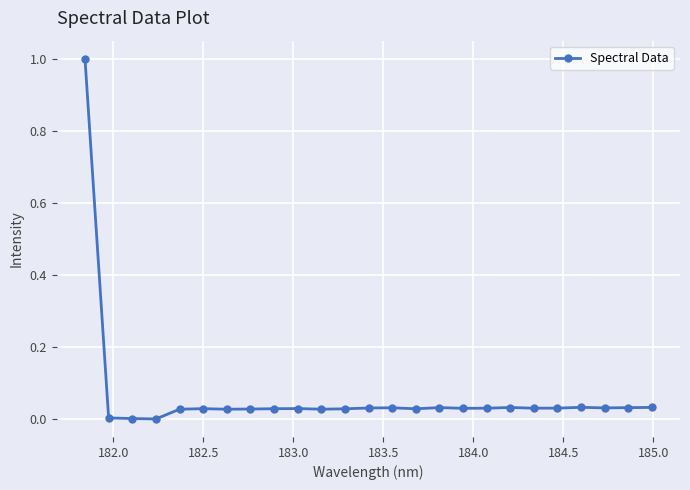

What is the maximum value shown in the chart?

1.0